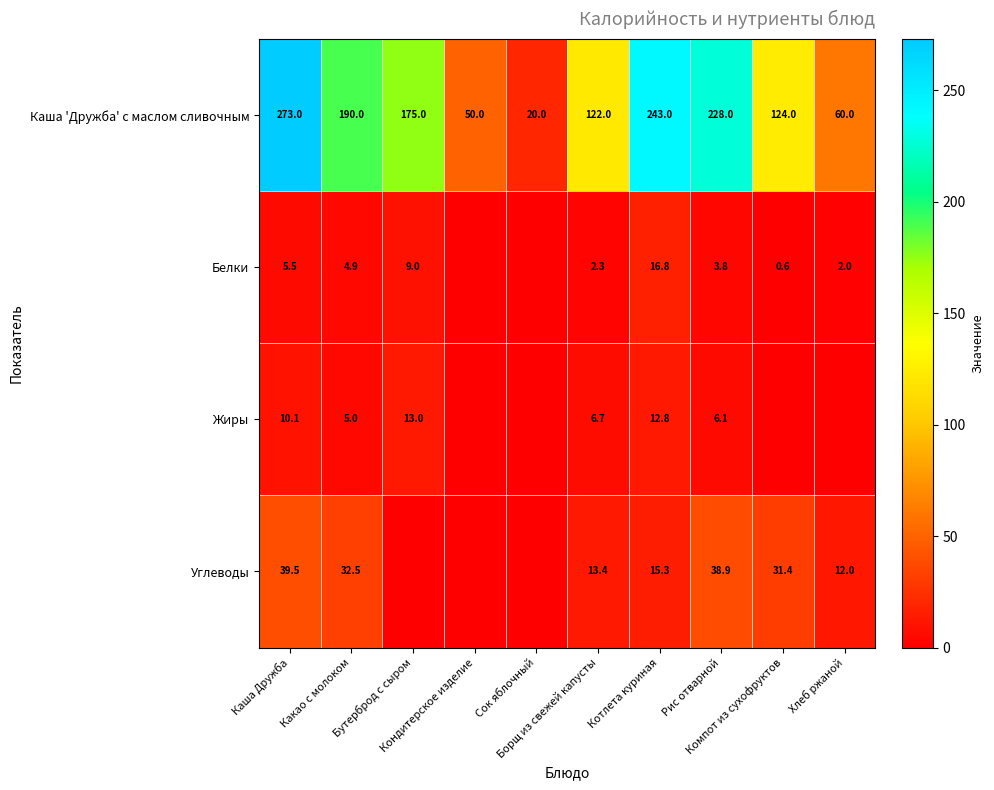

What is the minimum value for Каша 'Дружба' с маслом сливочным?

20.0